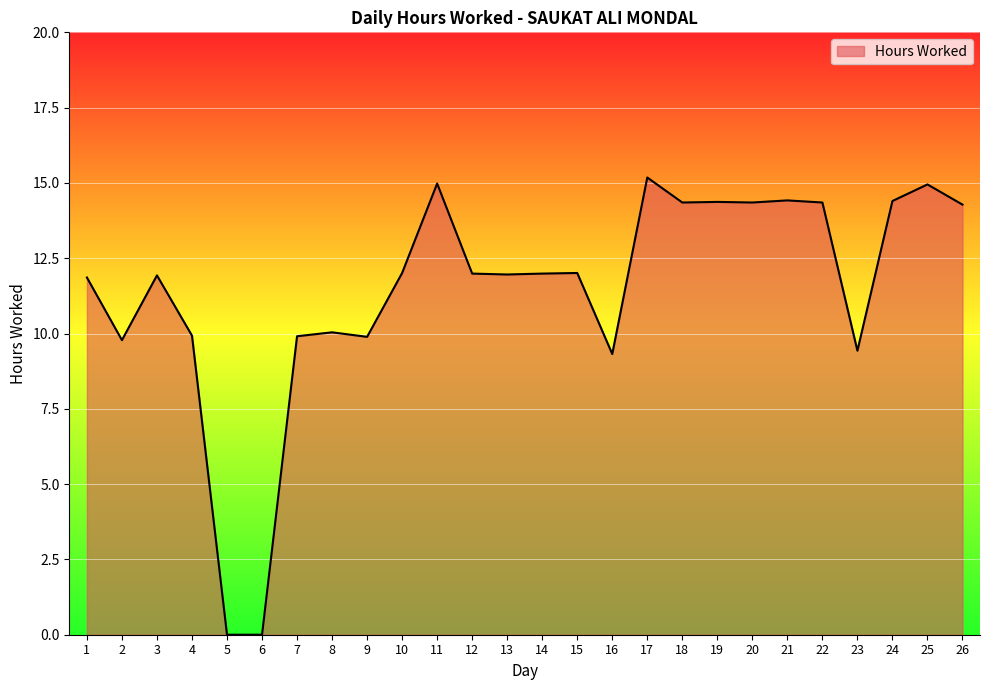

What is the difference between the values at 13 and 24?

2.4